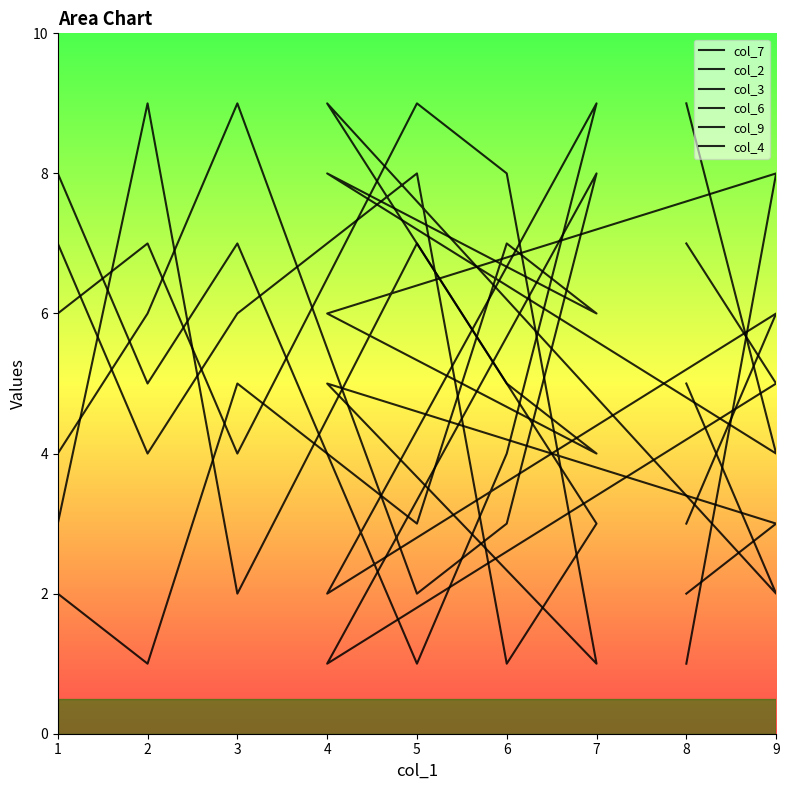

Count the col_2 values in the range 3 to 7.

5